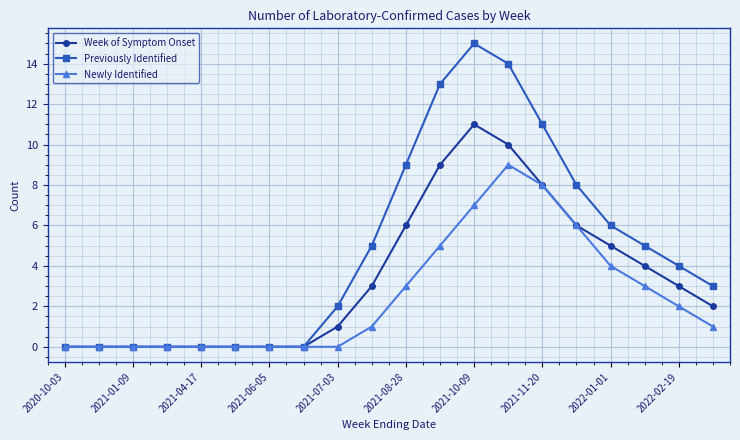

Which series has the largest total across all categories?

Previously Identified